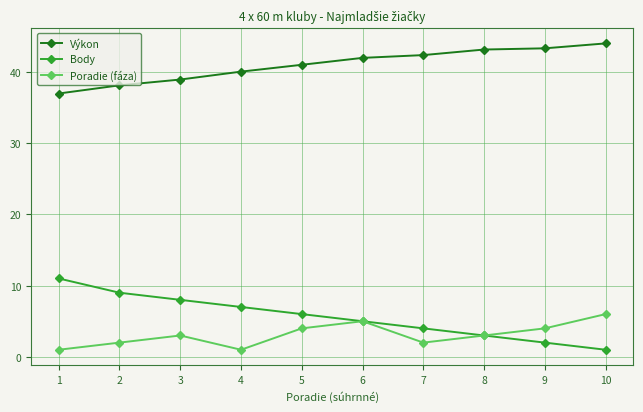

True or false: Body and Výkon cross at least once.

False